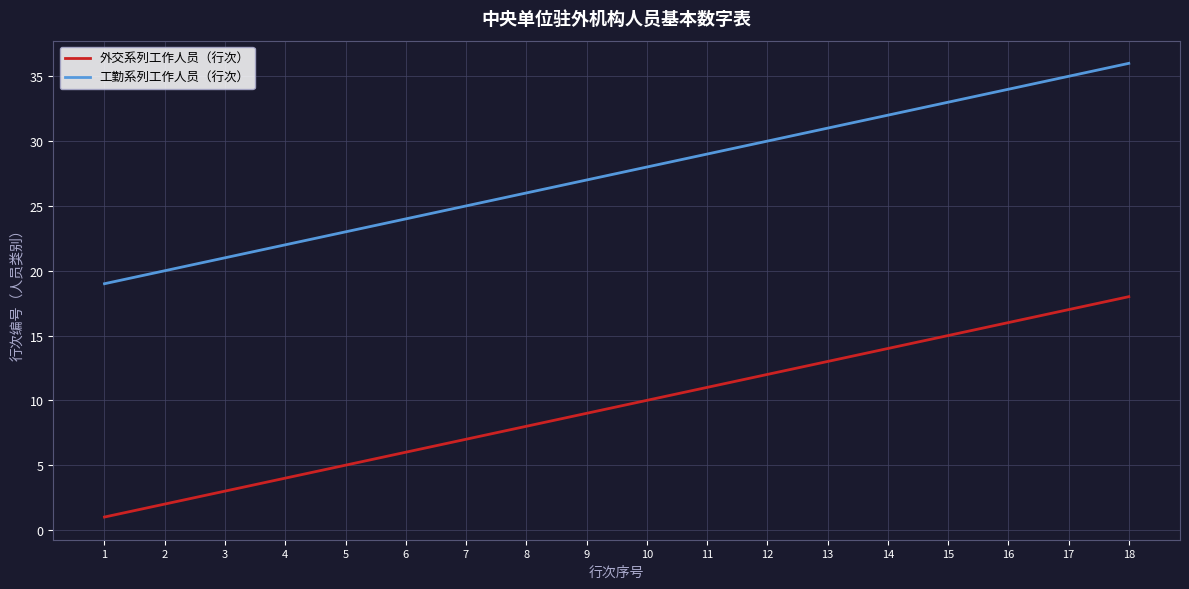

What is the spread (max minus min) of values at 13?

18